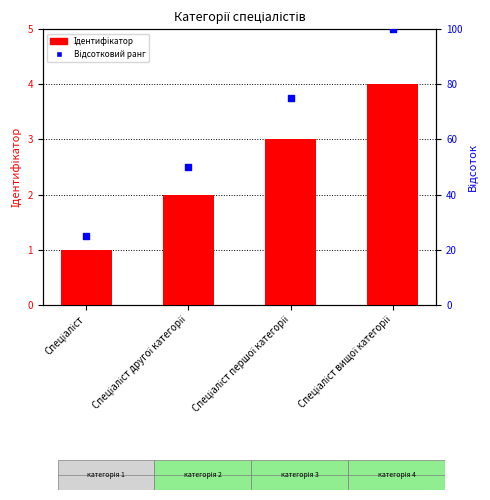

What are all the series names shown in the legend?

Ідентифікатор, Відсотковий ранг